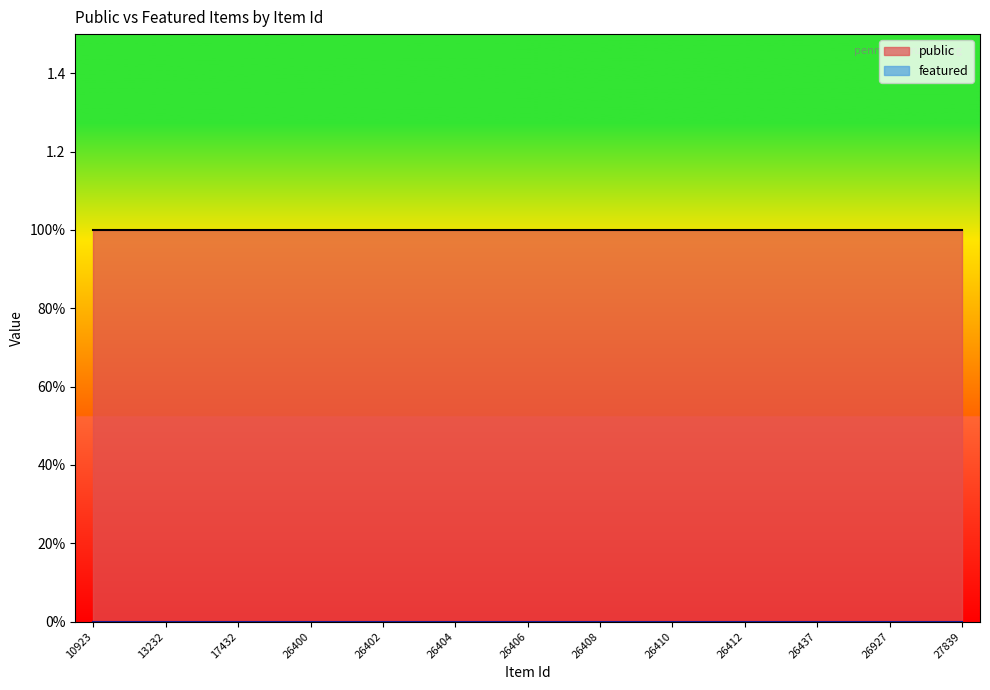

Reading left to right, extract all data points from this chart.

public: 10923=1	13142=1	13232=1	13566=1	17432=1	21945=1	26400=1	26401=1	26402=1	26403=1	26404=1	26405=1	26406=1	26407=1	26408=1	26409=1	26410=1	26411=1	26412=1	26413=1	26437=1	26921=1	26927=1	27379=1	27839=1
featured: 10923=0	13142=0	13232=0	13566=0	17432=0	21945=0	26400=0	26401=0	26402=0	26403=0	26404=0	26405=0	26406=0	26407=0	26408=0	26409=0	26410=0	26411=0	26412=0	26413=0	26437=0	26921=0	26927=0	27379=0	27839=0